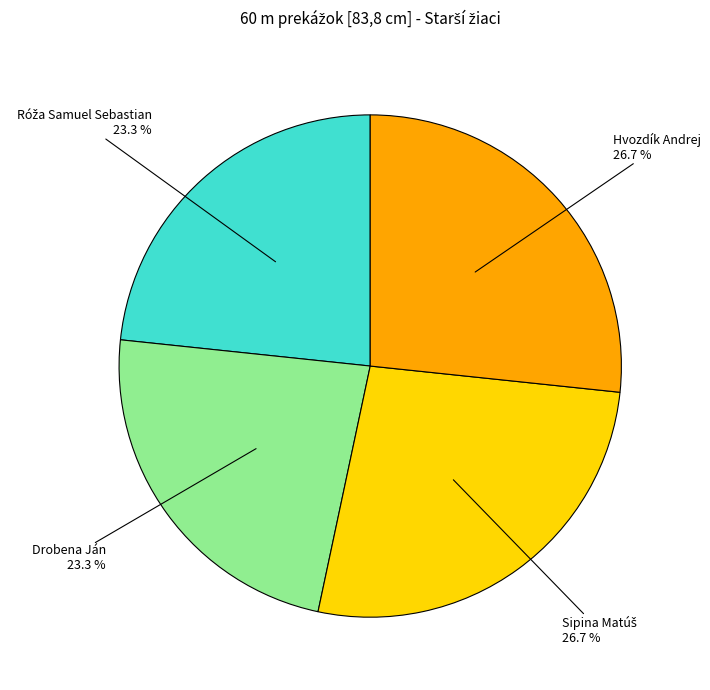

Is there a majority slice in this chart?

No